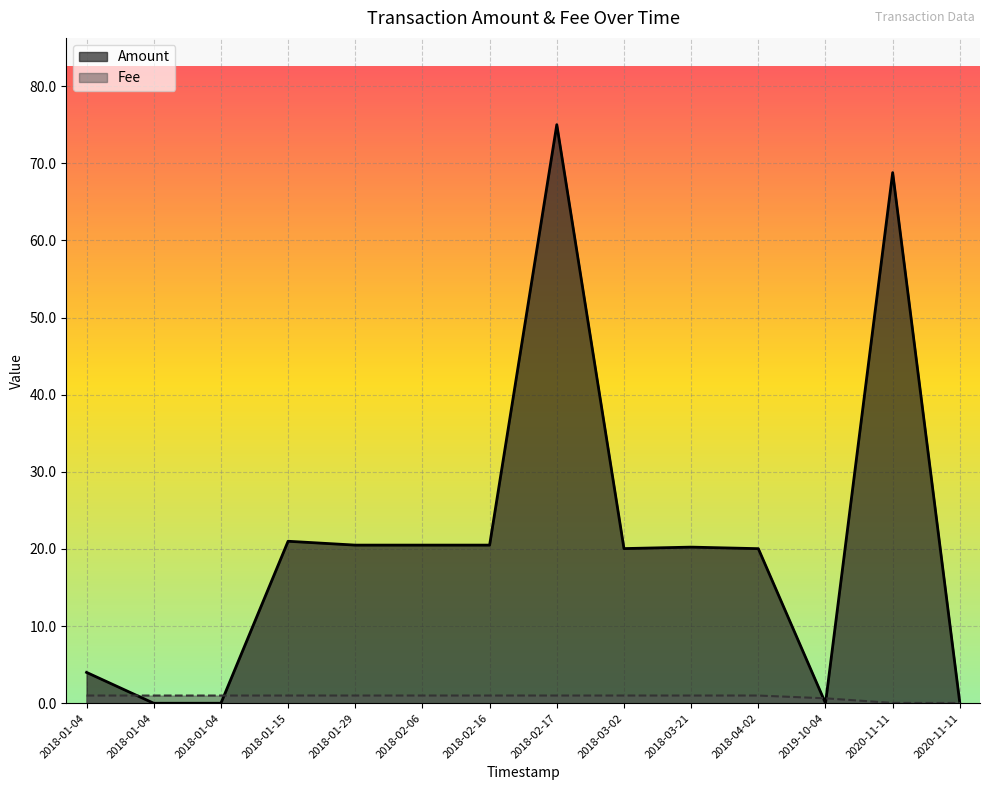

Is it true that Amount equals 4.0 at 2018-01-04 19:34:00?

True